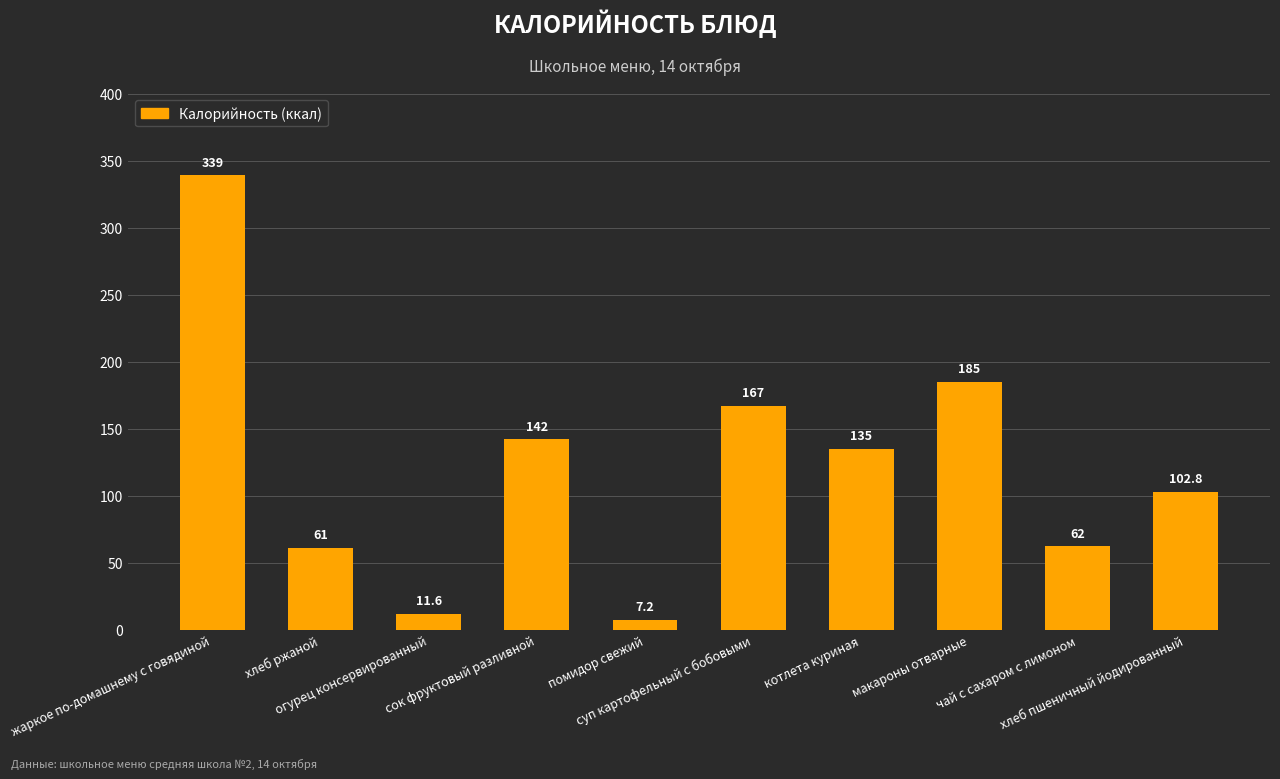

Rank the categories by value from highest to lowest.

жаркое по-домашнему с говядиной, макароны отварные, суп картофельный с бобовыми, сок фруктовый разливной, котлета куриная, хлеб пшеничный йодированный, чай с сахаром с лимоном, хлеб ржаной, огурец консервированный, помидор свежий